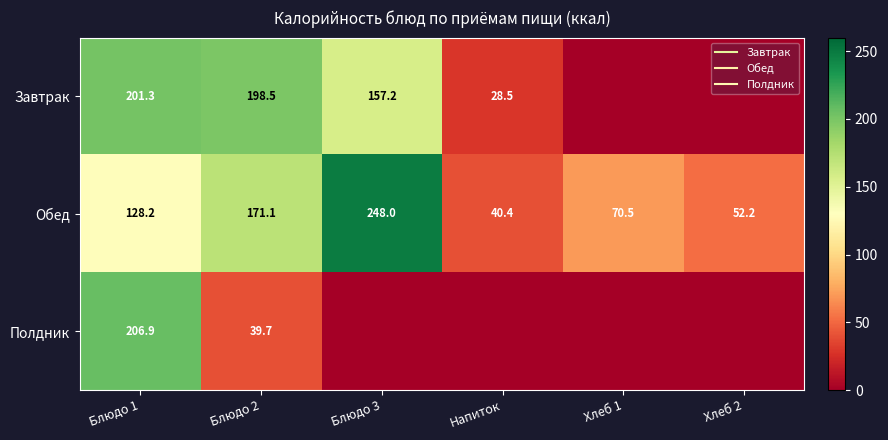

How many positive values does the Полдник series have?

2